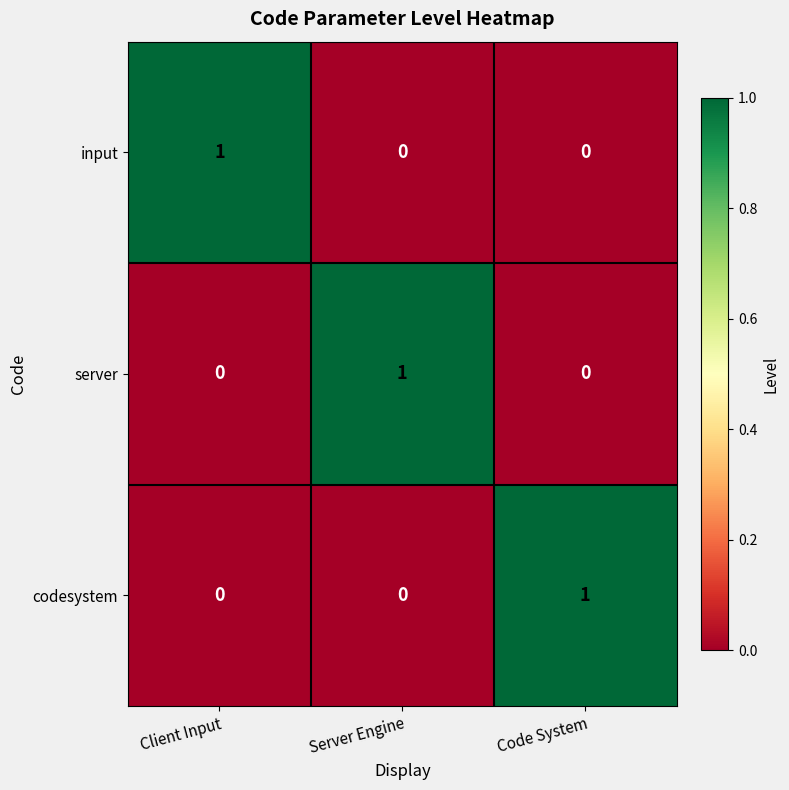

Reading left to right, transcribe all the data shown in this chart.

input: Client Input=1	Server Engine=0	Code System=0
server: Client Input=0	Server Engine=1	Code System=0
codesystem: Client Input=0	Server Engine=0	Code System=1